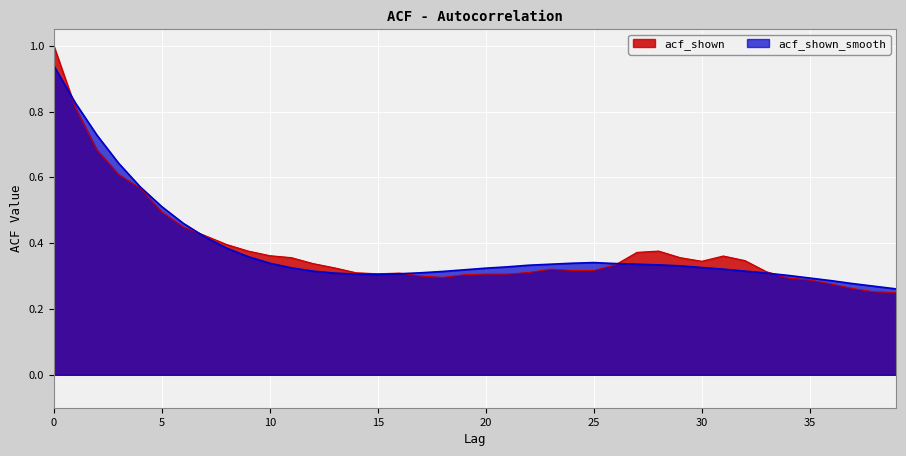

How many interior local peaks does the acf_shown_smooth series have?

1